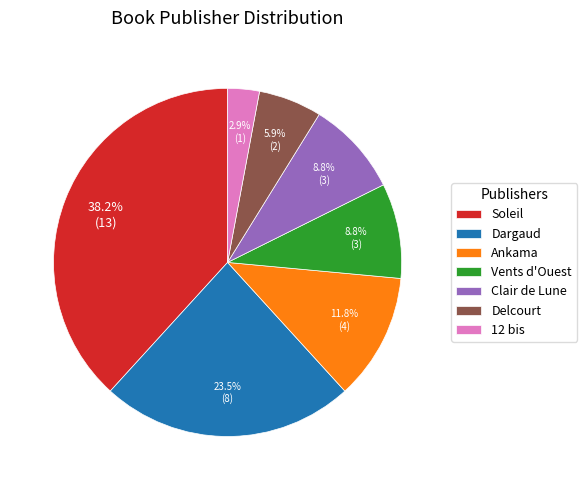

What is the ratio of the value at Vents d'Ouest to the value at Delcourt?

1.5